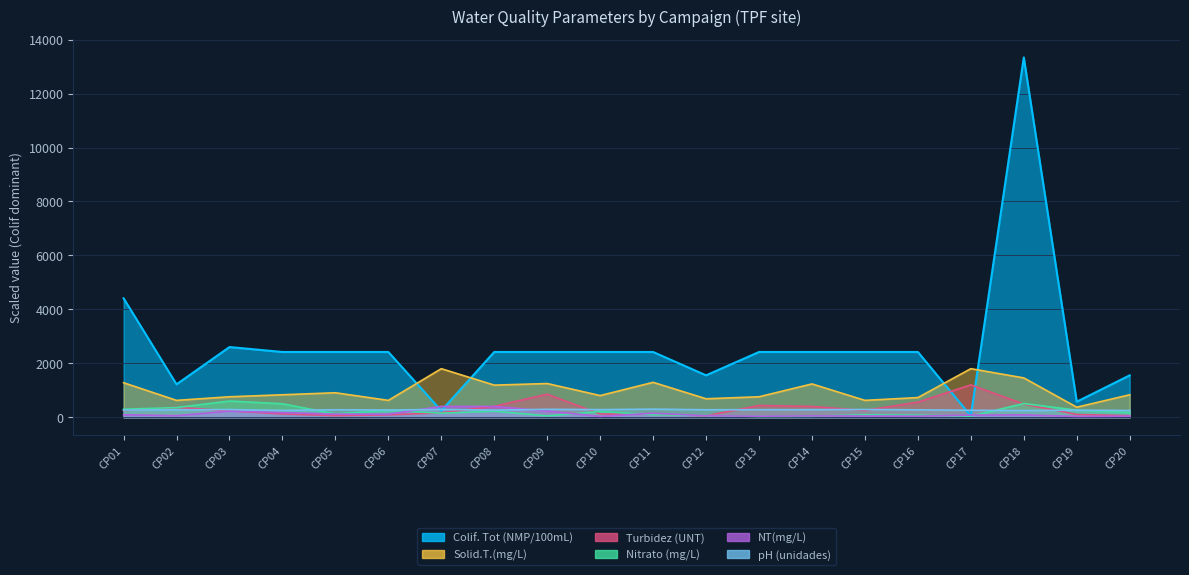

Reading right to left, extract all data points from this chart.

Turbidez (UNT): CP20=56.2	CP19=102.5	CP18=487.5	CP17=1200.0	CP16=558.8	CP15=252.5	CP14=400.0	CP13=435.0	CP12=52.4	CP11=106.7	CP10=121.1	CP09=855.0	CP08=403.7	CP07=165.0	CP06=88.8	CP05=58.9	CP04=121.4	CP03=236.2	CP02=367.5	CP01=248.7
NT(mg/L): CP20=39.7	CP19=28.6	CP18=87.3	CP17=79.4	CP16=40.5	CP15=46.0	CP14=48.4	CP13=37.3	CP12=56.3	CP11=149.2	CP10=31.7	CP09=228.6	CP08=400.0	CP07=400.0	CP06=114.3	CP05=114.3	CP04=171.4	CP03=228.6	CP02=57.1	CP01=91.3
pH (unidades): CP20=249.1	CP19=262.0	CP18=247.2	CP17=259.0	CP16=273.8	CP15=286.7	CP14=280.4	CP13=280.1	CP12=276.8	CP11=300.0	CP10=282.7	CP09=293.4	CP08=264.6	CP07=287.1	CP06=268.6	CP05=277.1	CP04=253.5	CP03=284.1	CP02=275.3	CP01=264.9
Nitrato (mg/L): CP20=174.9	CP19=262.4	CP18=507.3	CP17=42.0	CP16=77.0	CP15=89.2	CP14=35.0	CP13=28.0	CP12=64.7	CP11=92.7	CP10=215.2	CP09=50.7	CP08=223.9	CP07=150.4	CP06=260.6	CP05=122.4	CP04=498.5	CP03=600.0	CP02=358.6	CP01=295.6
Colif. Tot (NMP/100mL): CP20=1553.0	CP19=575.0	CP18=13340.0	CP17=49.0	CP16=2419.0	CP15=2419.0	CP14=2419.0	CP13=2419.0	CP12=1553.0	CP11=2419.0	CP10=2419.0	CP09=2419.0	CP08=2419.0	CP07=242.0	CP06=2419.0	CP05=2419.0	CP04=2419.0	CP03=2602.0	CP02=1220.0	CP01=4410.0
Solid.T.(mg/L): CP20=833.1	CP19=371.9	CP18=1457.9	CP17=1800.0	CP16=728.9	CP15=624.8	CP14=1234.7	CP13=758.7	CP12=684.3	CP11=1294.2	CP10=803.3	CP09=1249.6	CP08=1190.1	CP07=1800.0	CP06=624.8	CP05=907.4	CP04=833.1	CP03=758.7	CP02=624.8	CP01=1279.3